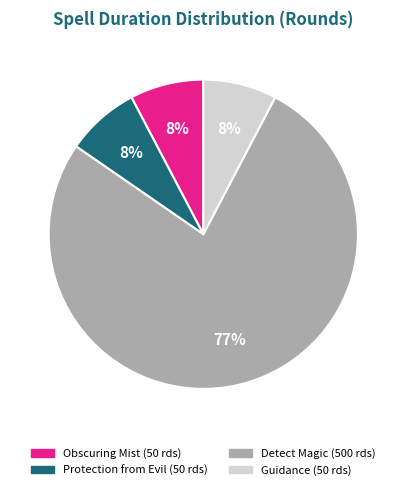

To the nearest percent, what portion does Protection from Evil represent?

8%